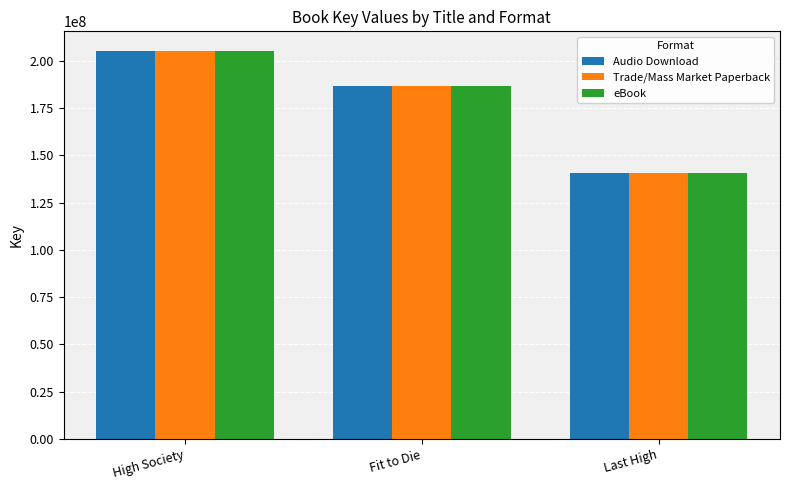

What is the difference between the maximum and minimum values in the Audio Download series?

64872542